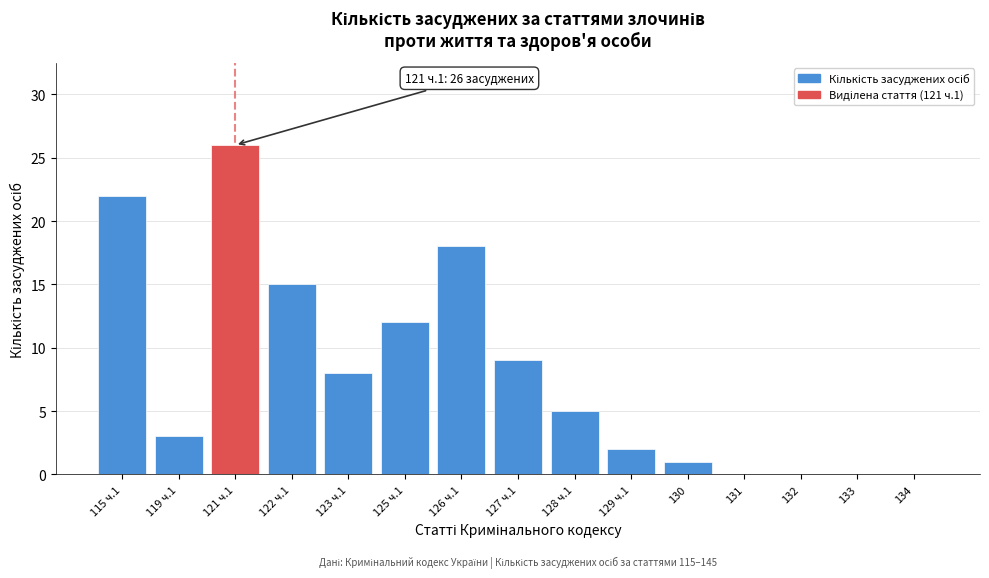

What is the sum of all values?

121